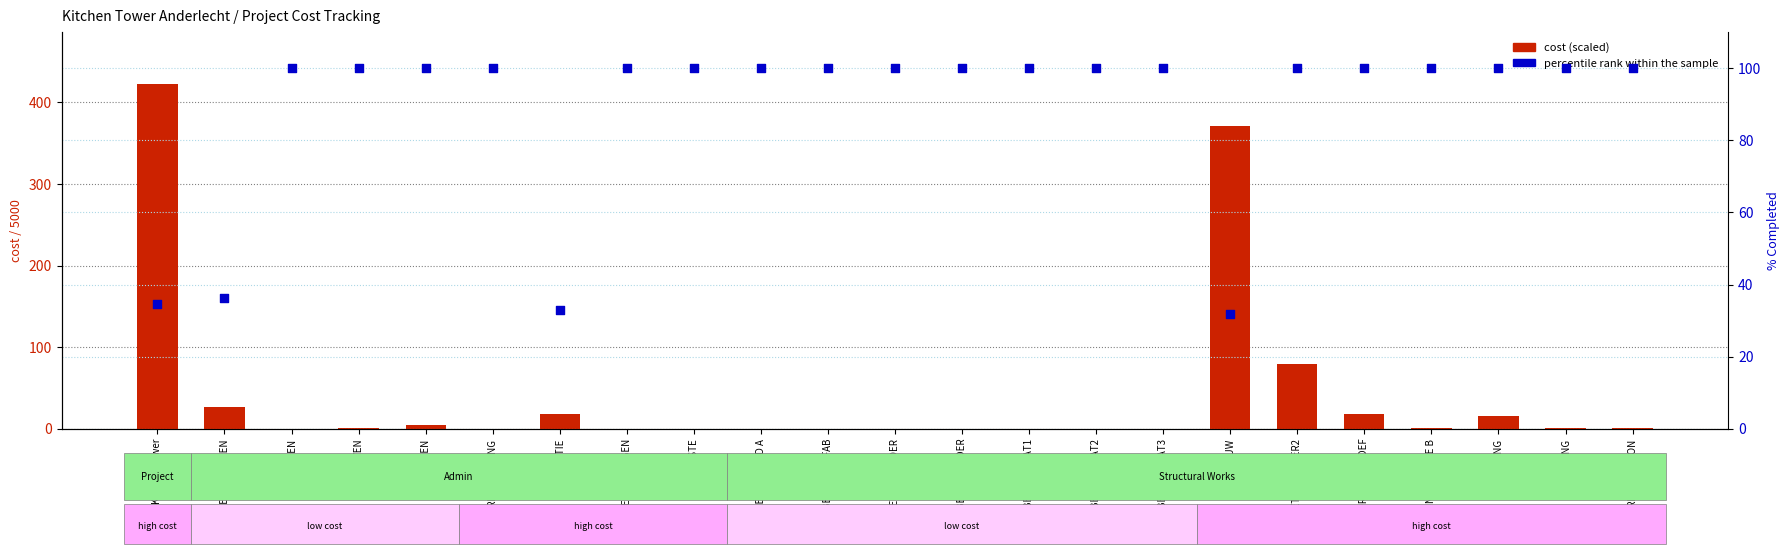

Which series has the largest Y range (max minus min)?

cost (scaled)